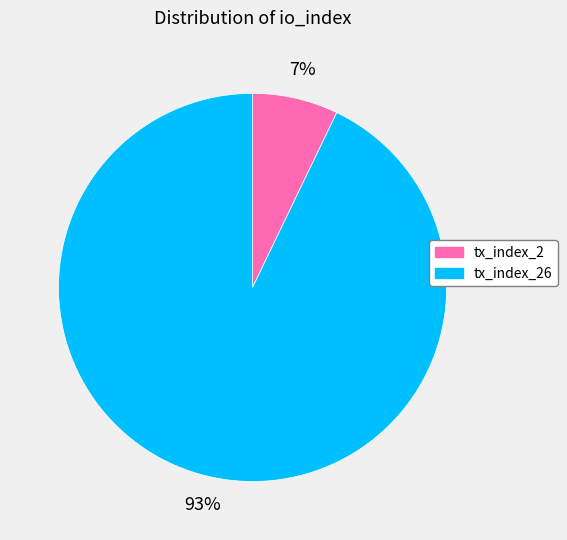

To the nearest percent, what portion does tx_index_26 represent?

93%